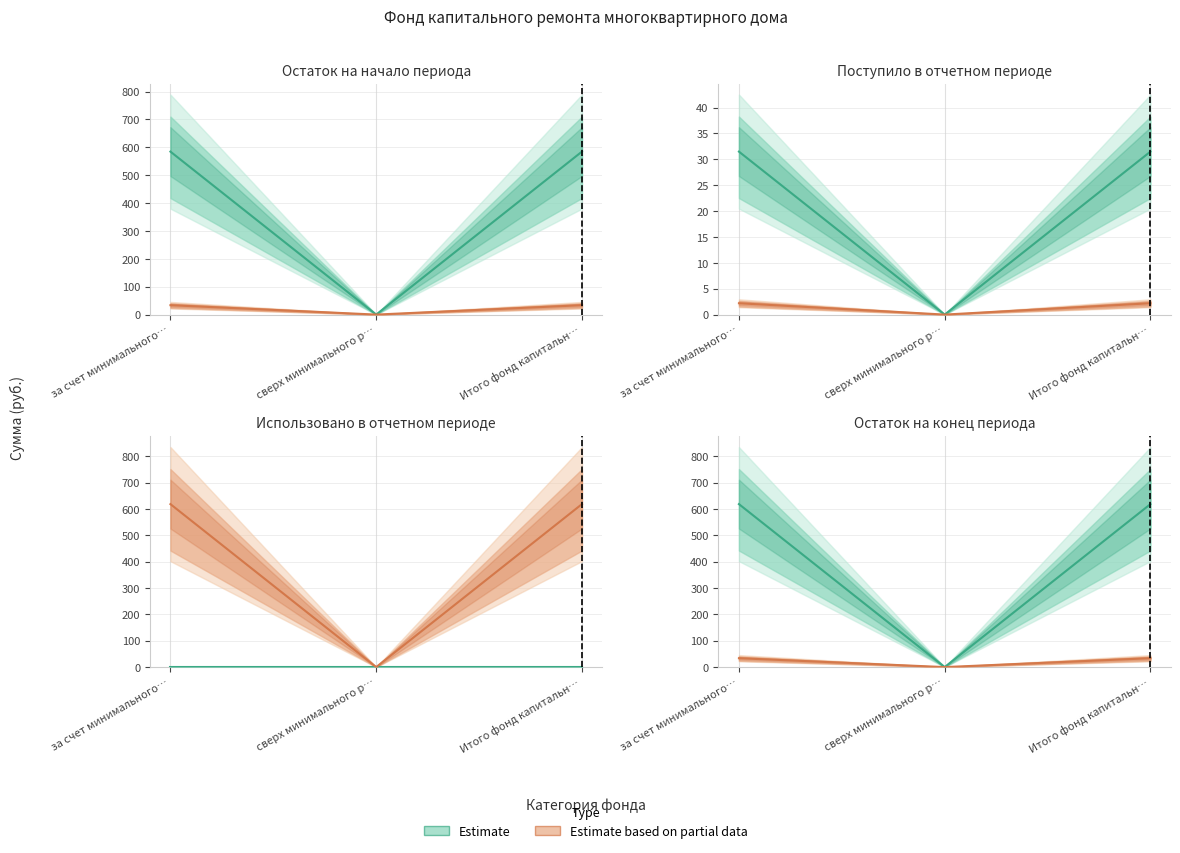

List the series in order of their overall mean, highest first.

Estimate, Estimate based on partial data